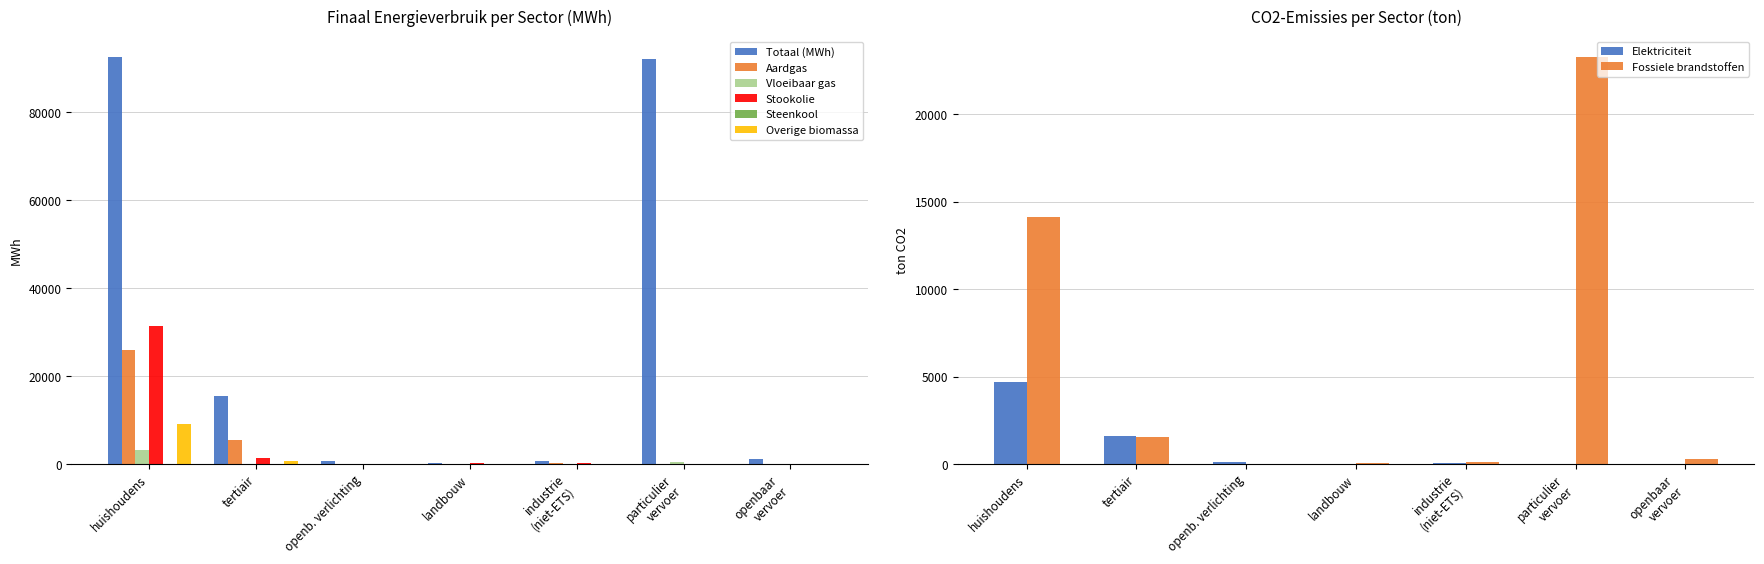

Which series has the widest spread of values?

Totaal (MWh)